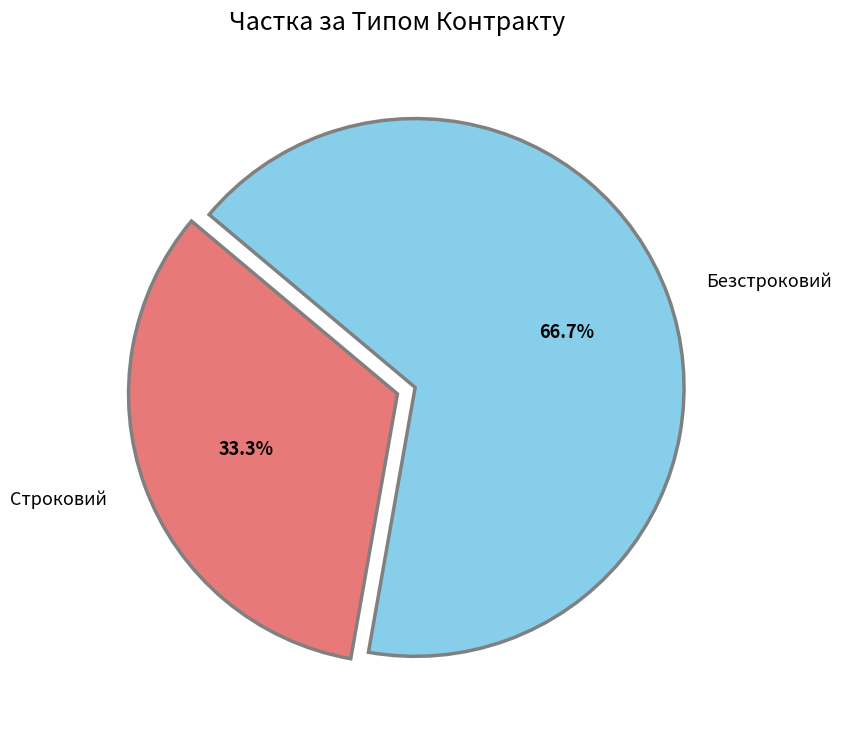

True or false: Строковий accounts for 41% of the total.

False